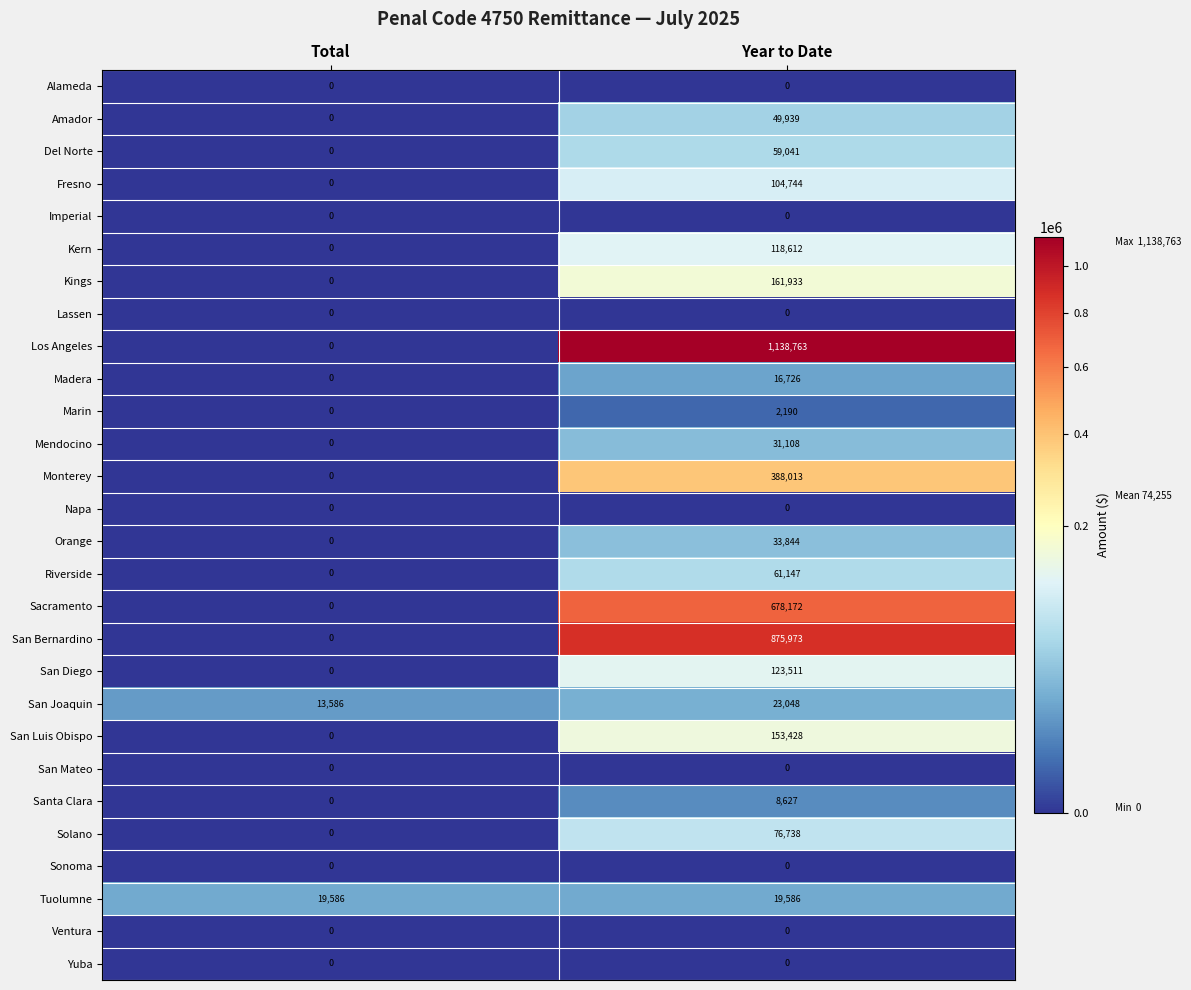

What is the greatest value displayed?

1138763